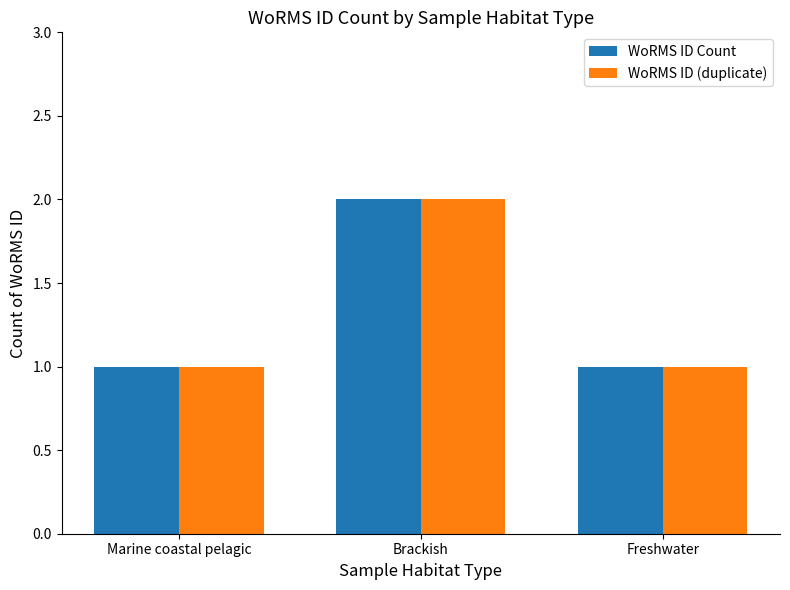

At which category does the chart reach its peak across all series?

Brackish